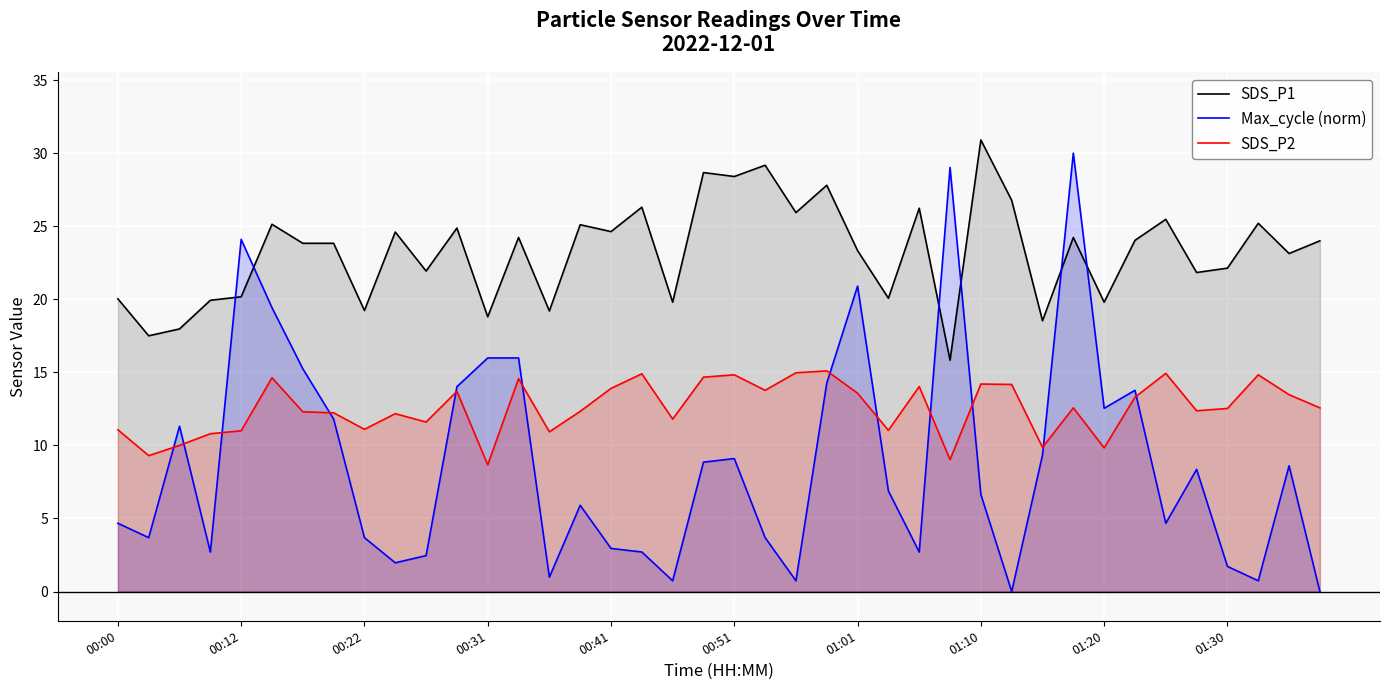

Reading left to right, extract all data points from this chart.

SDS_P1: 20.0	17.5	18.0	19.9	20.2	25.1	23.8	23.8	19.2	24.6	21.9	24.9	18.8	24.2	19.2	25.1	24.6	26.3	19.8	28.7	28.4	29.2	25.9	27.8	23.3	20.1	26.2	15.8	30.9	26.8	18.5	24.2	19.8	24.0	25.5	21.8	22.1	25.2	23.1	24.0
Max_cycle (norm): 4.7	3.7	11.3	2.7	24.1	19.4	15.2	11.8	3.7	2.0	2.5	14.0	16.0	16.0	1.0	5.9	3.0	2.7	0.7	8.9	9.1	3.7	0.7	14.3	20.9	6.9	2.7	29.0	6.6	0.0	9.3	30.0	12.5	13.8	4.7	8.4	1.7	0.7	8.6	0.0
SDS_P2: 11.1	9.3	10.0	10.8	11.0	14.6	12.3	12.2	11.1	12.2	11.6	13.7	8.7	14.6	10.9	12.3	13.9	14.9	11.8	14.7	14.8	13.8	15.0	15.1	13.6	11.0	14.0	9.0	14.2	14.2	9.9	12.6	9.8	13.3	14.9	12.4	12.5	14.8	13.5	12.6